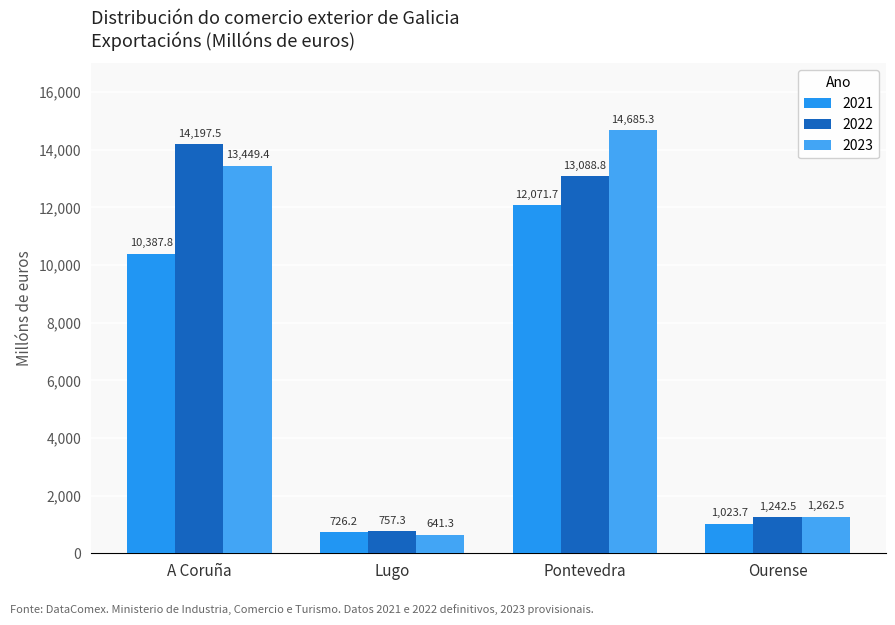

Is the value of 2022 at Pontevedra greater than the value of 2023 at Pontevedra?

No